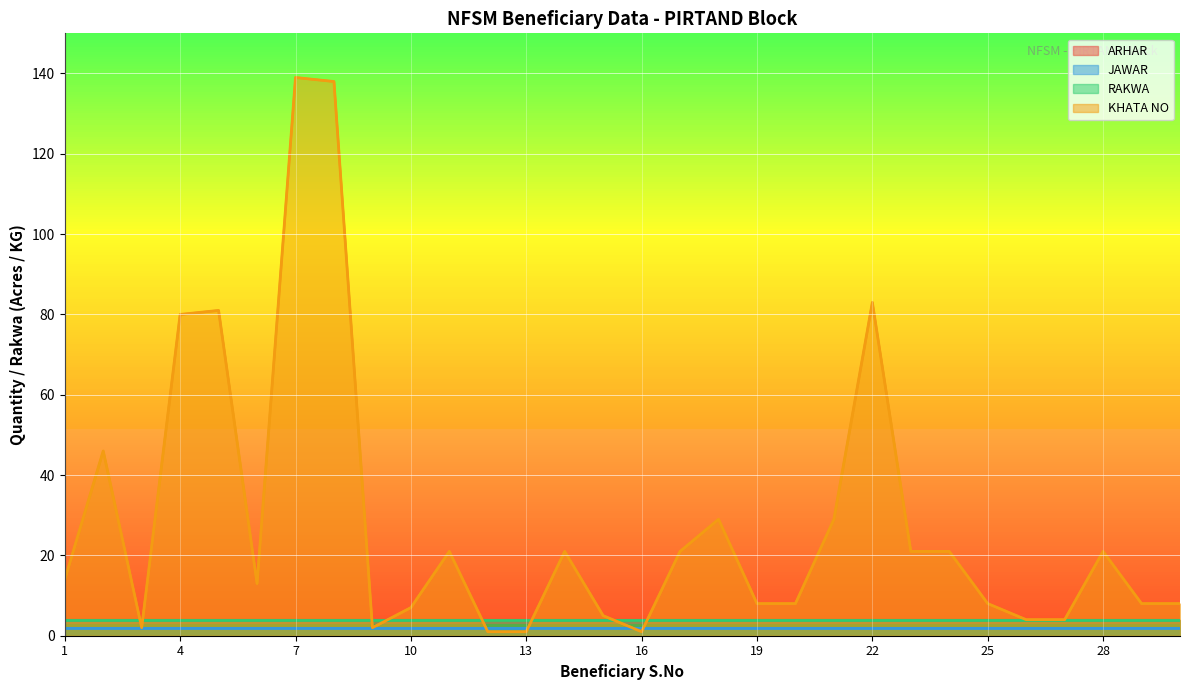

Is it true that ARHAR equals 7 at 2?

False